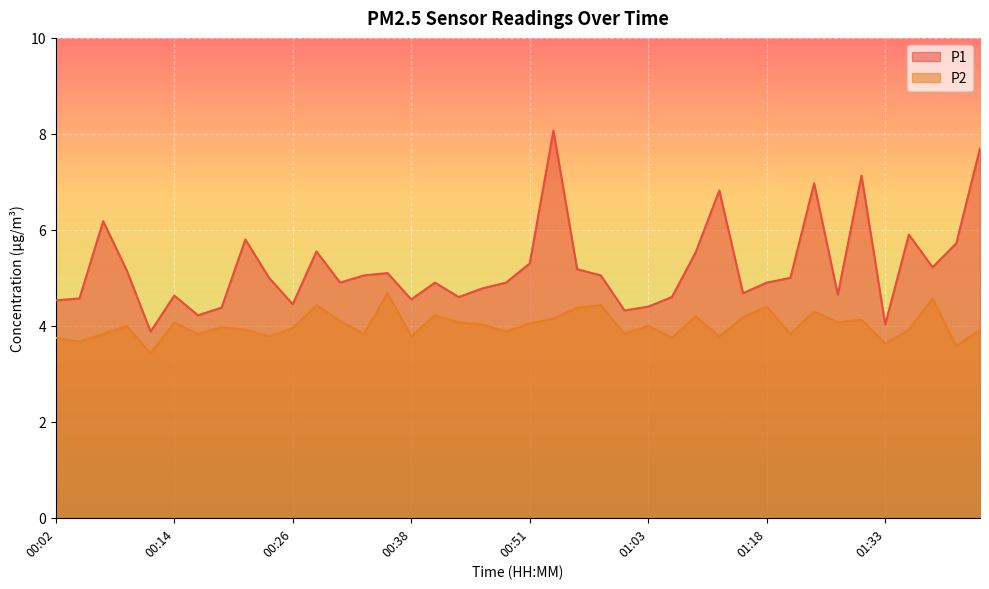

What position from the left is 00:56?

23